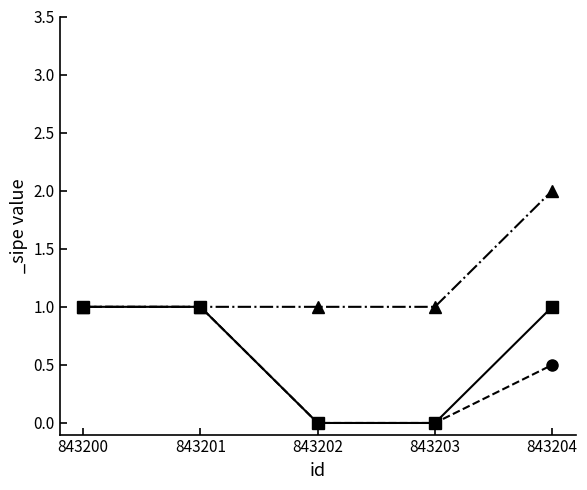

What is the difference between the values at 843203 and 843204?

1